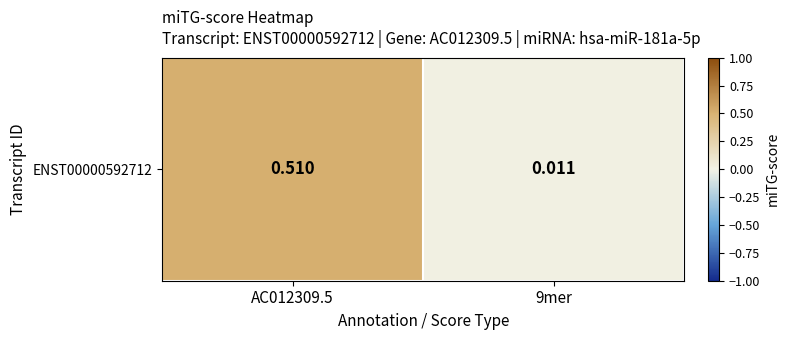

Reading left to right, extract all data points from this chart.

AC012309.5=0.5	9mer=0.0